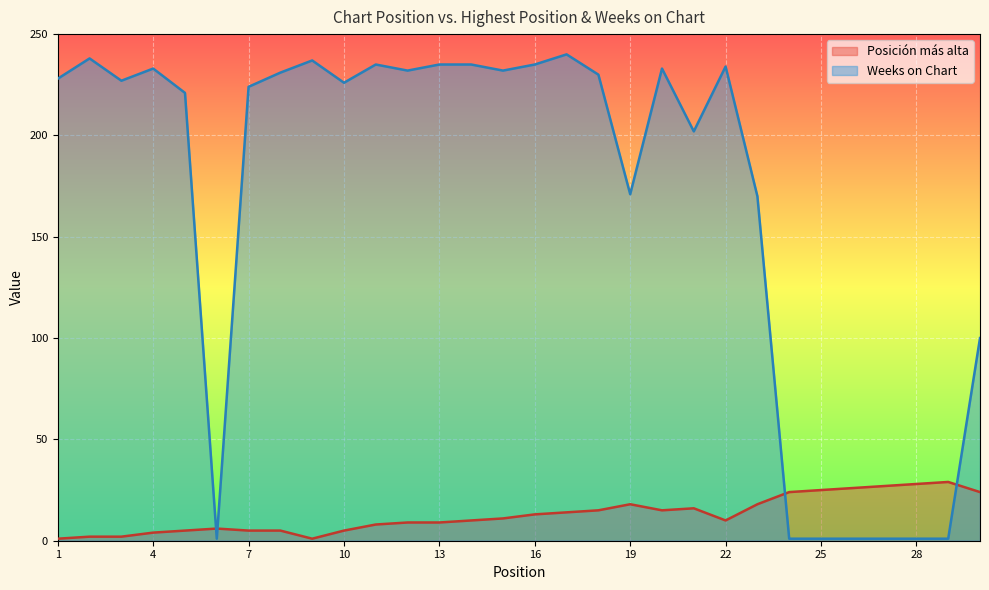

True or false: Weeks on Chart has a value of 233 at 20.

True